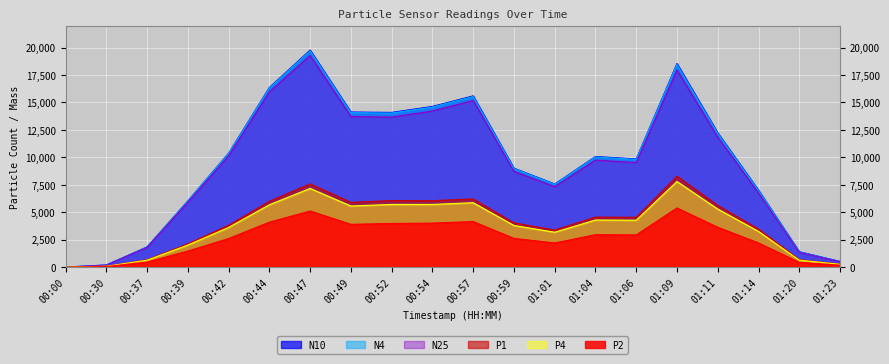

What is the sum of all N10 values?

189235.0